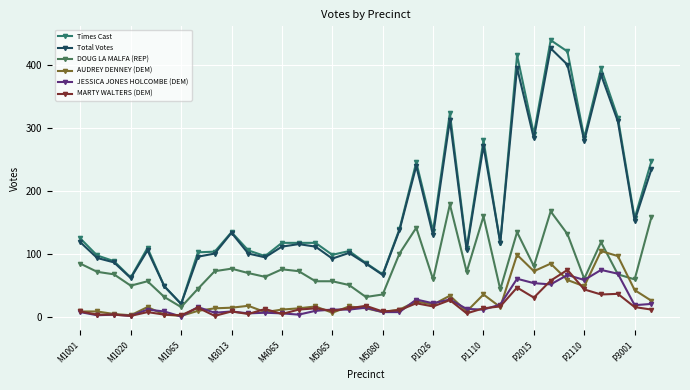

What is the difference between the maximum and minimum values in the Total Votes series?

406